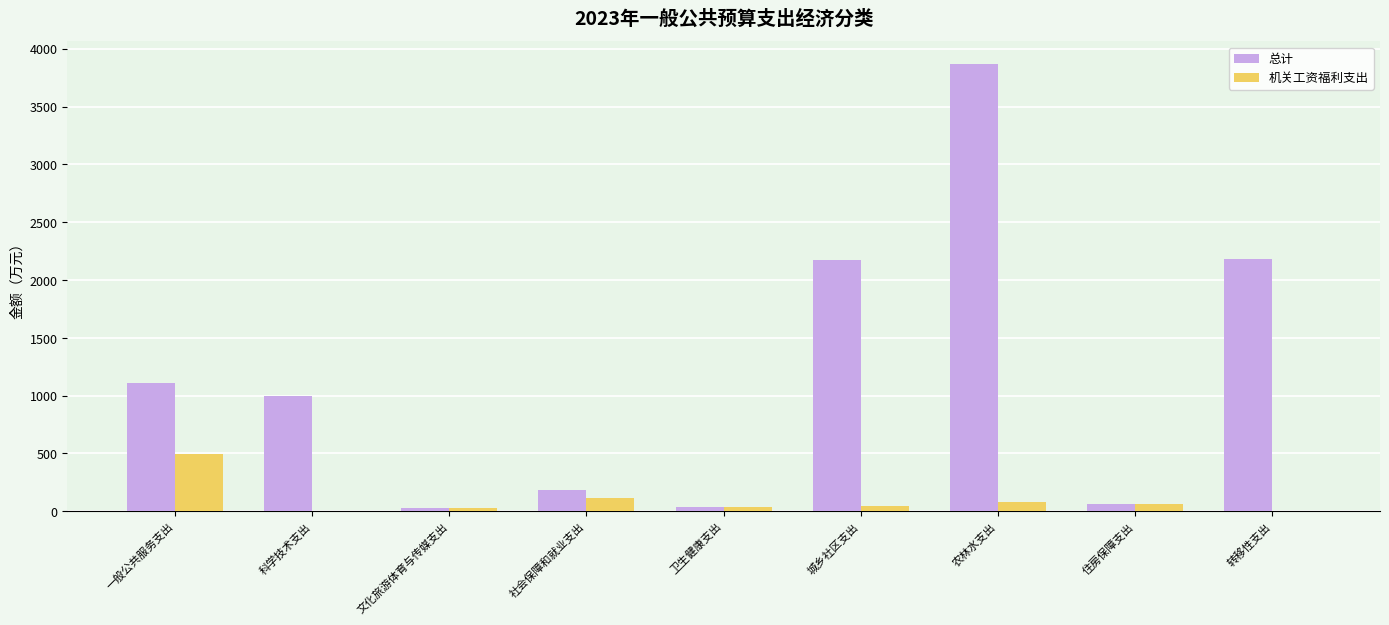

Which series changed the most between 科学技术支出 and 农林水支出?

总计